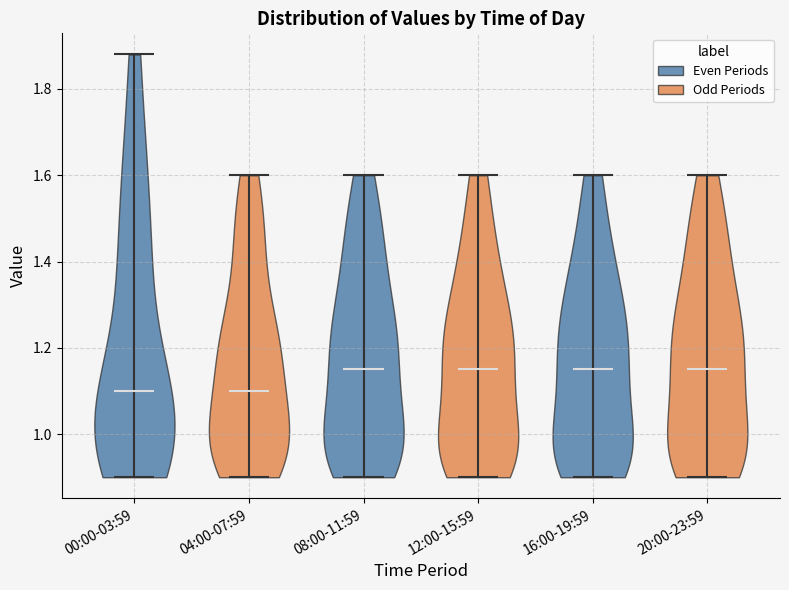

Where does the median line of the violin for 08:00-11:59 sit on the y-axis? The values are not printed on the chart, so give them approximately, as read against the axis.

1.16